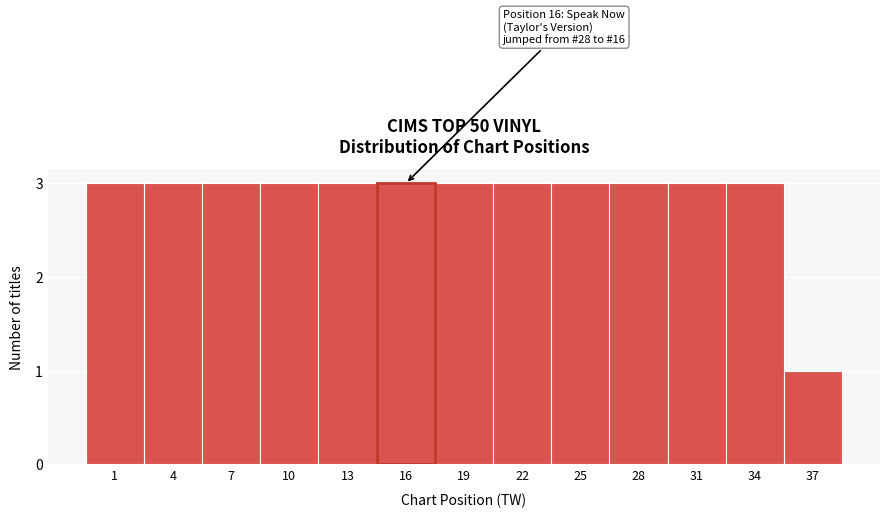

Reading right to left, list all the values displayed in this chart.

37=1	34=3	31=3	28=3	25=3	22=3	19=3	16=3	13=3	10=3	7=3	4=3	1=3